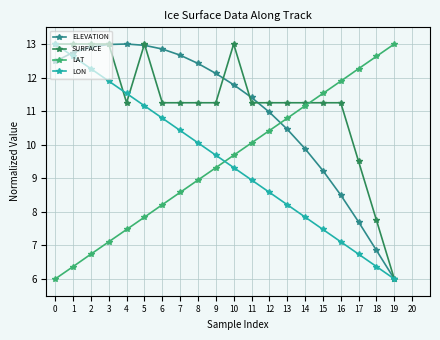

True or false: LAT and SURFACE cross at least once.

True